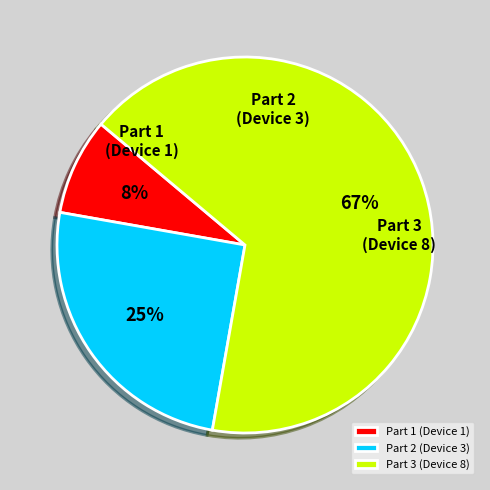

To the nearest percent, what is the difference between the largest and smallest slice percentages?

58%